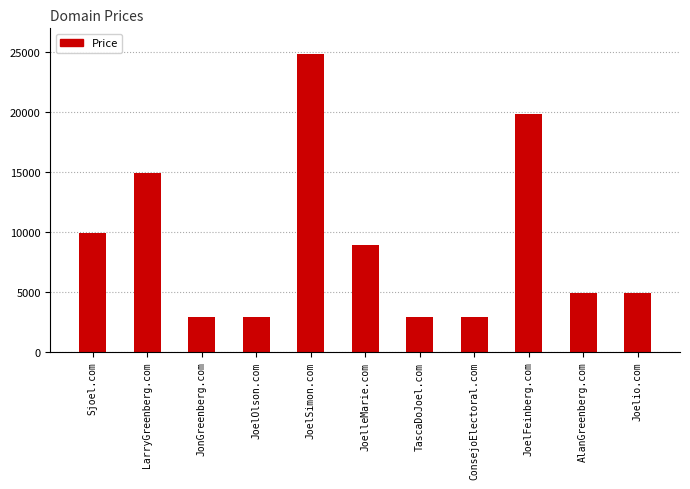

The chart shows a value of 14234 at JoelleMarie.com. True or false?

False